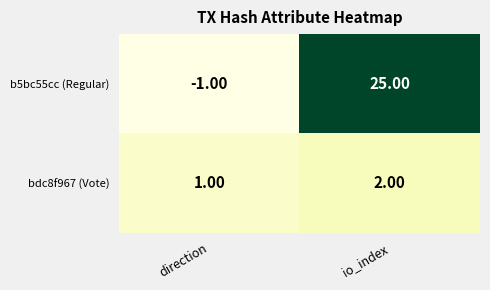

What is the difference between the highest and lowest values at io_index?

23